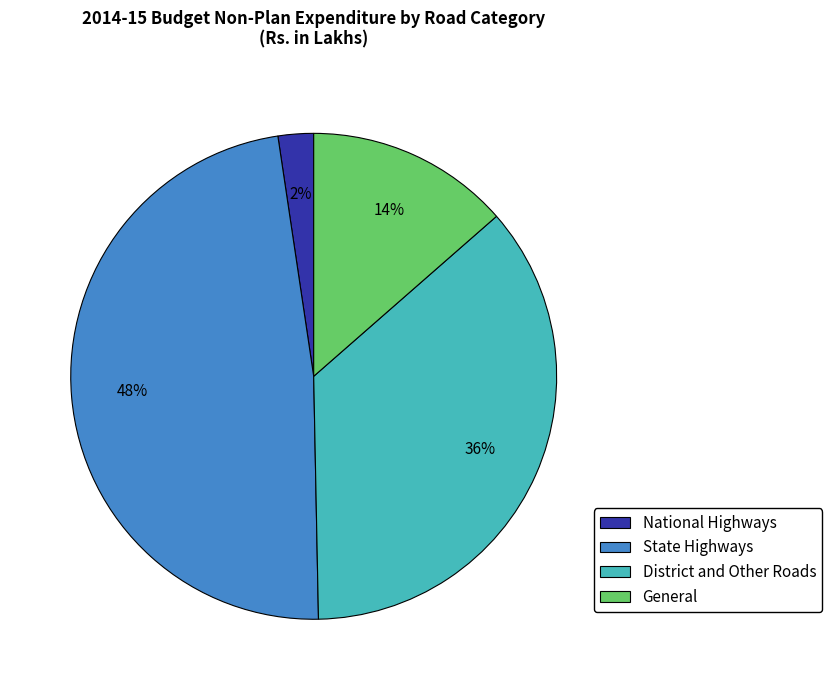

To the nearest percent, what is the combined percentage of National Highways and State Highways?

50%